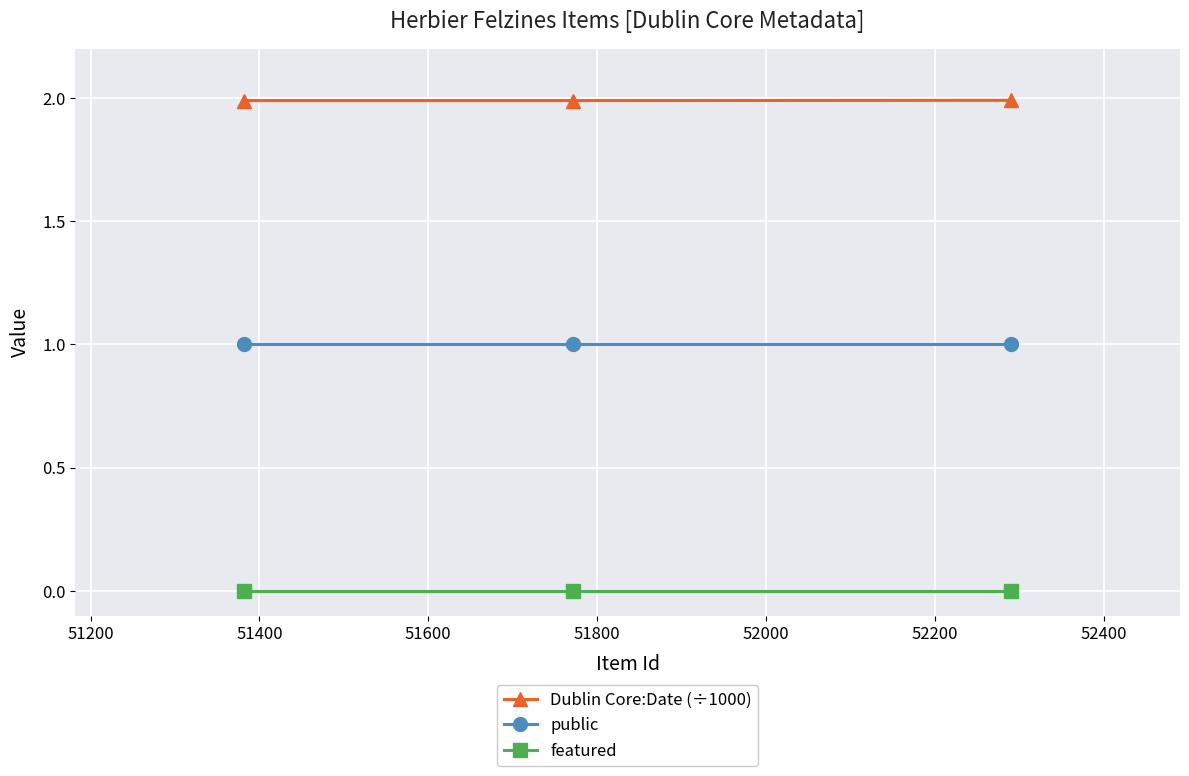

How many lines are shown in the chart?

3